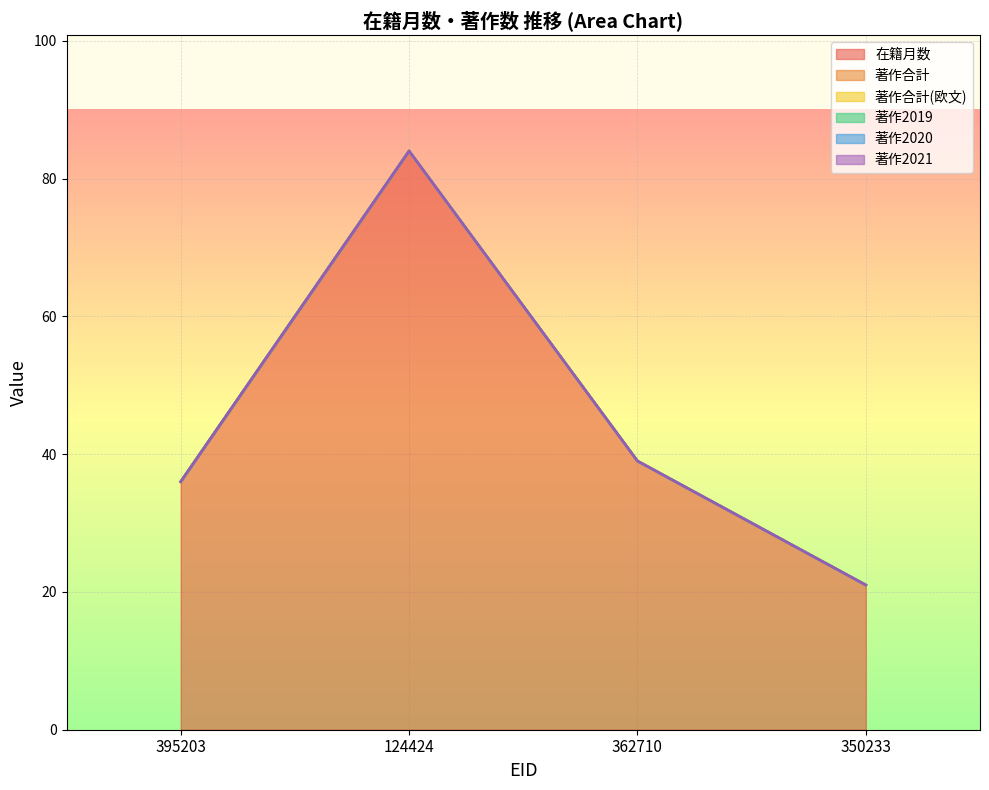

How many distinct data groups are displayed?

6